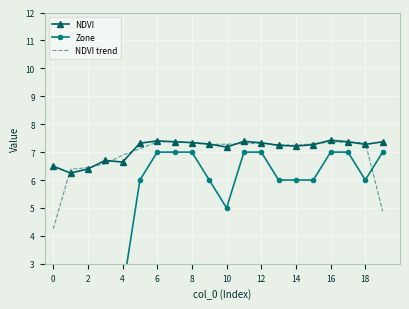

True or false: NDVI has a value of 10.8 at 16.

False